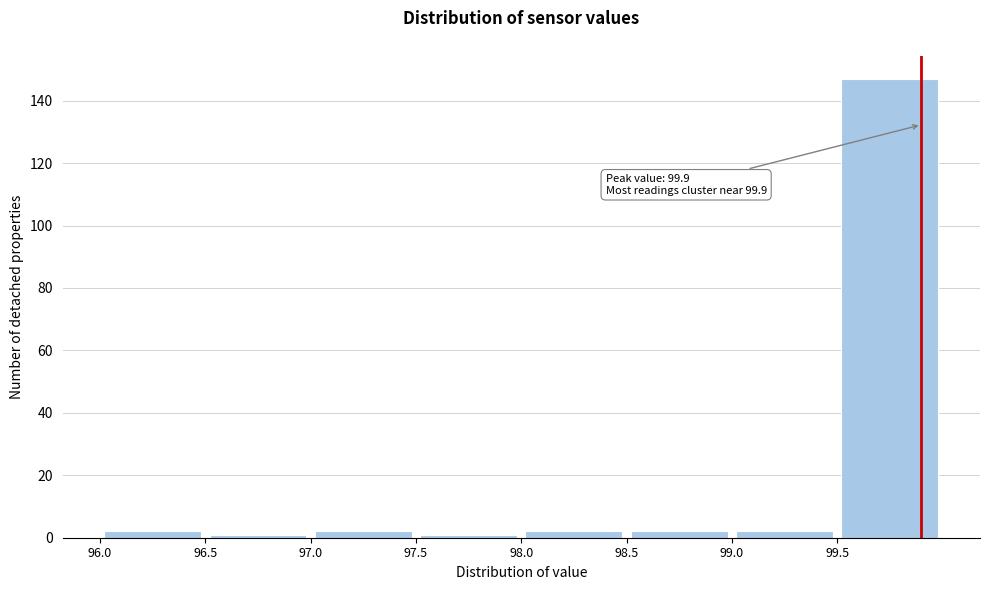

Which range on the x-axis has the tallest bar?

99.5 to 100.0